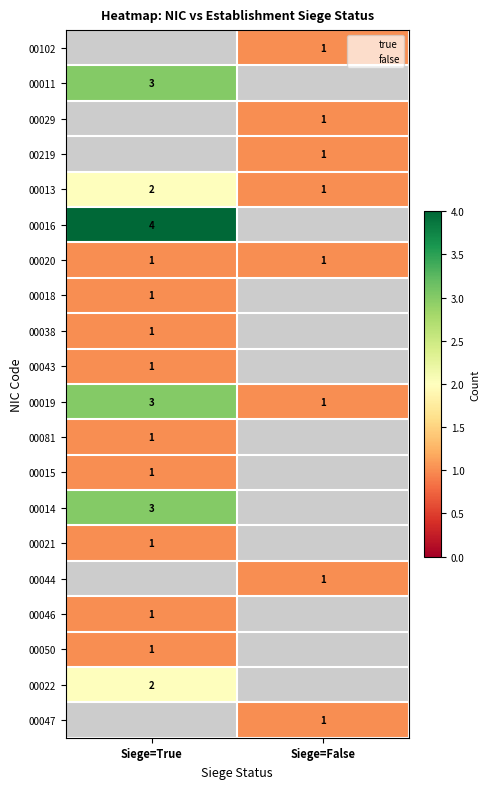

What is the minimum value shown in the chart?

1.0